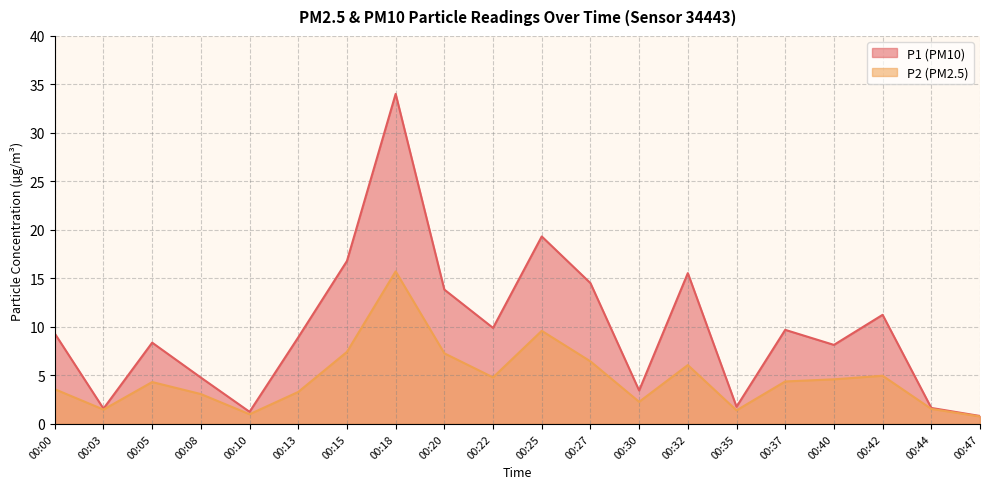

List the series in order of their peak value, lowest first.

P2 (PM2.5), P1 (PM10)